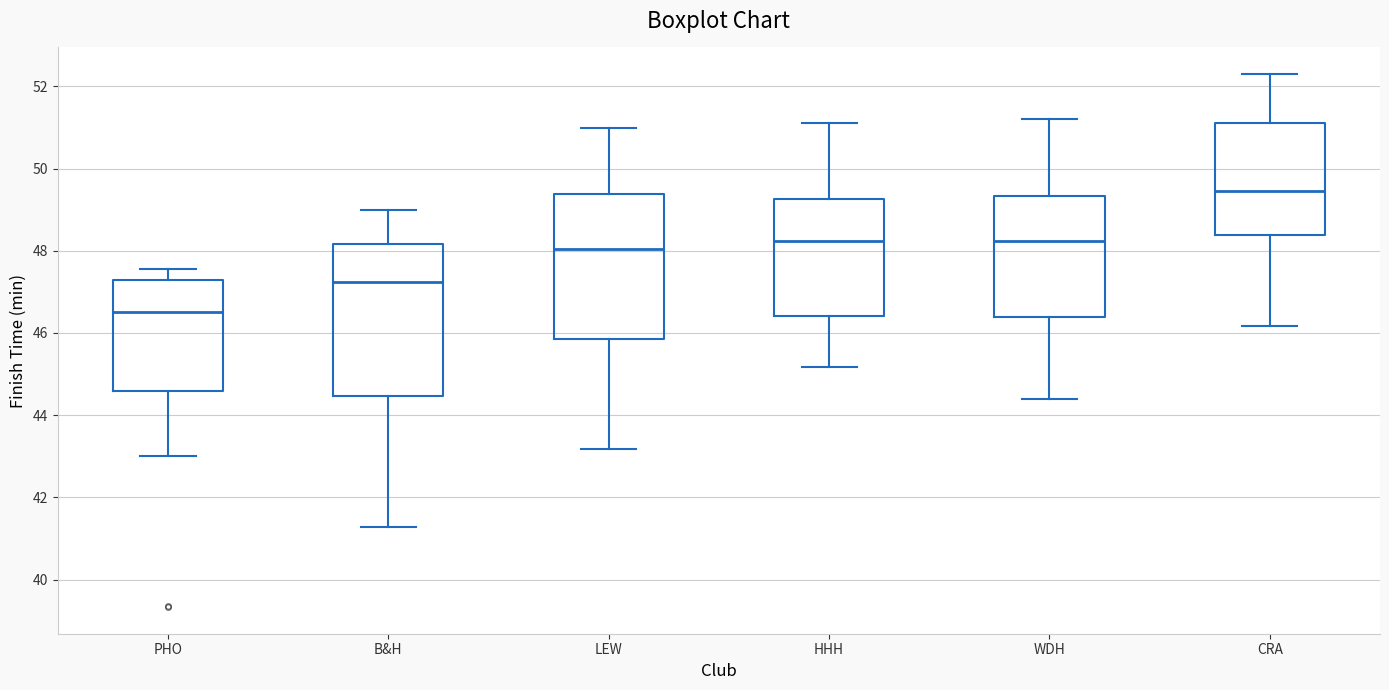

Which box's median line is the highest?

CRA